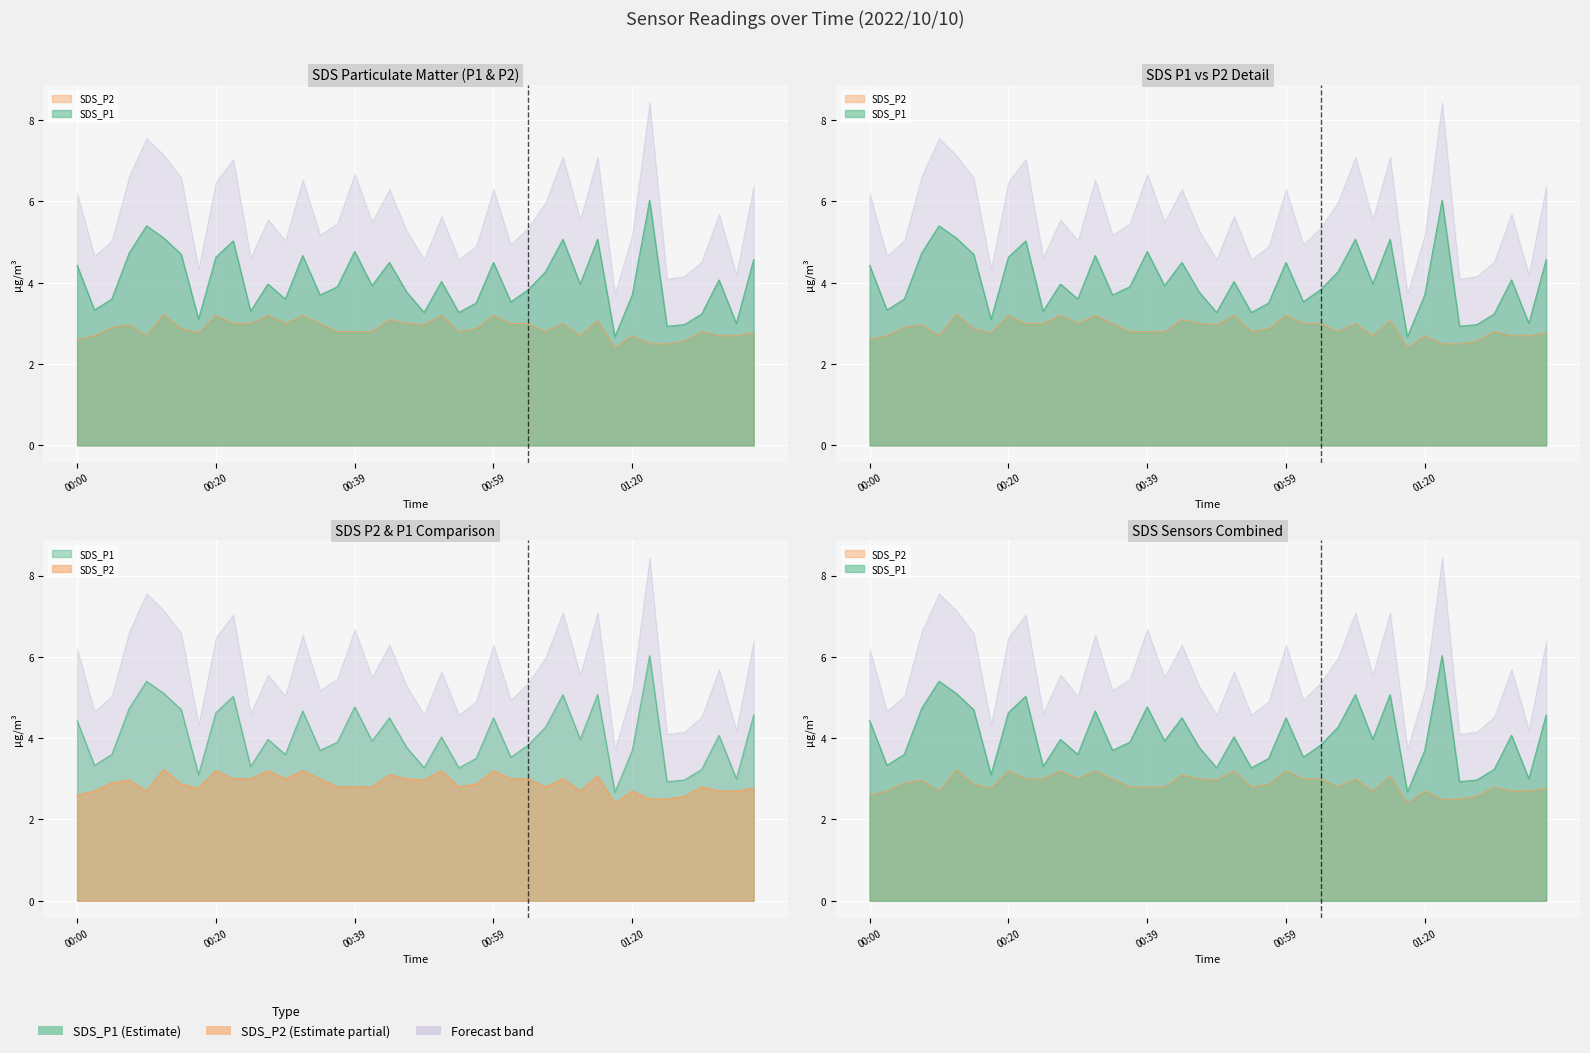

What is the highest value of the SDS_P1 series?

6.0